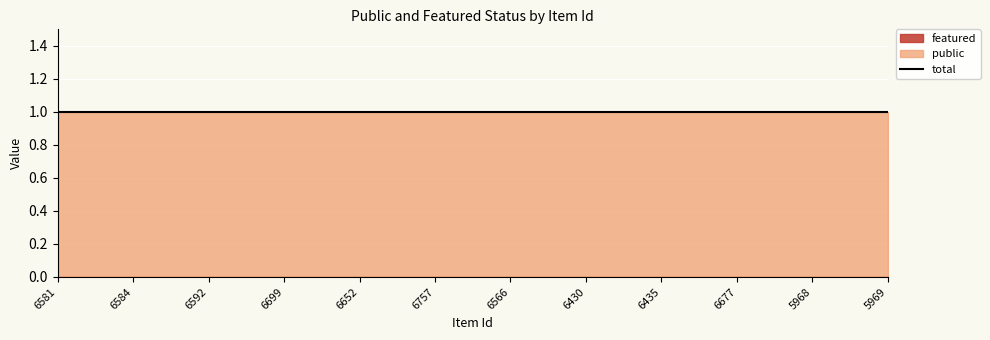

True or false: public has a value of 0 at 6652.

False